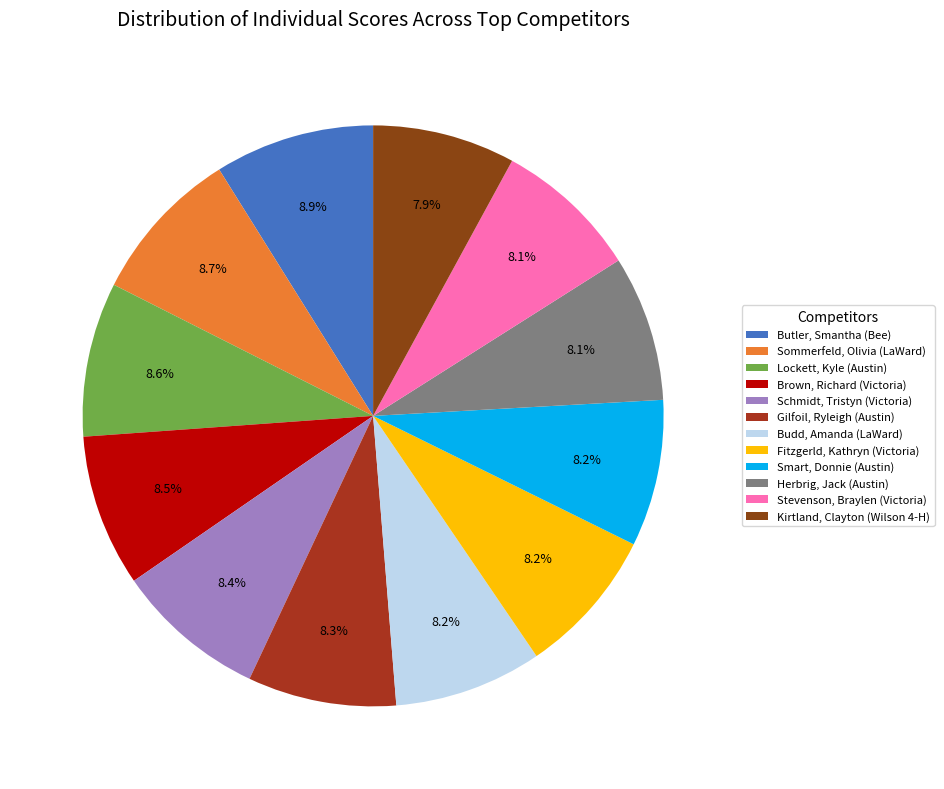

Between Kirtland, Clayton (Wilson 4-H) and Butler, Smantha (Bee), which is larger?

Butler, Smantha (Bee)